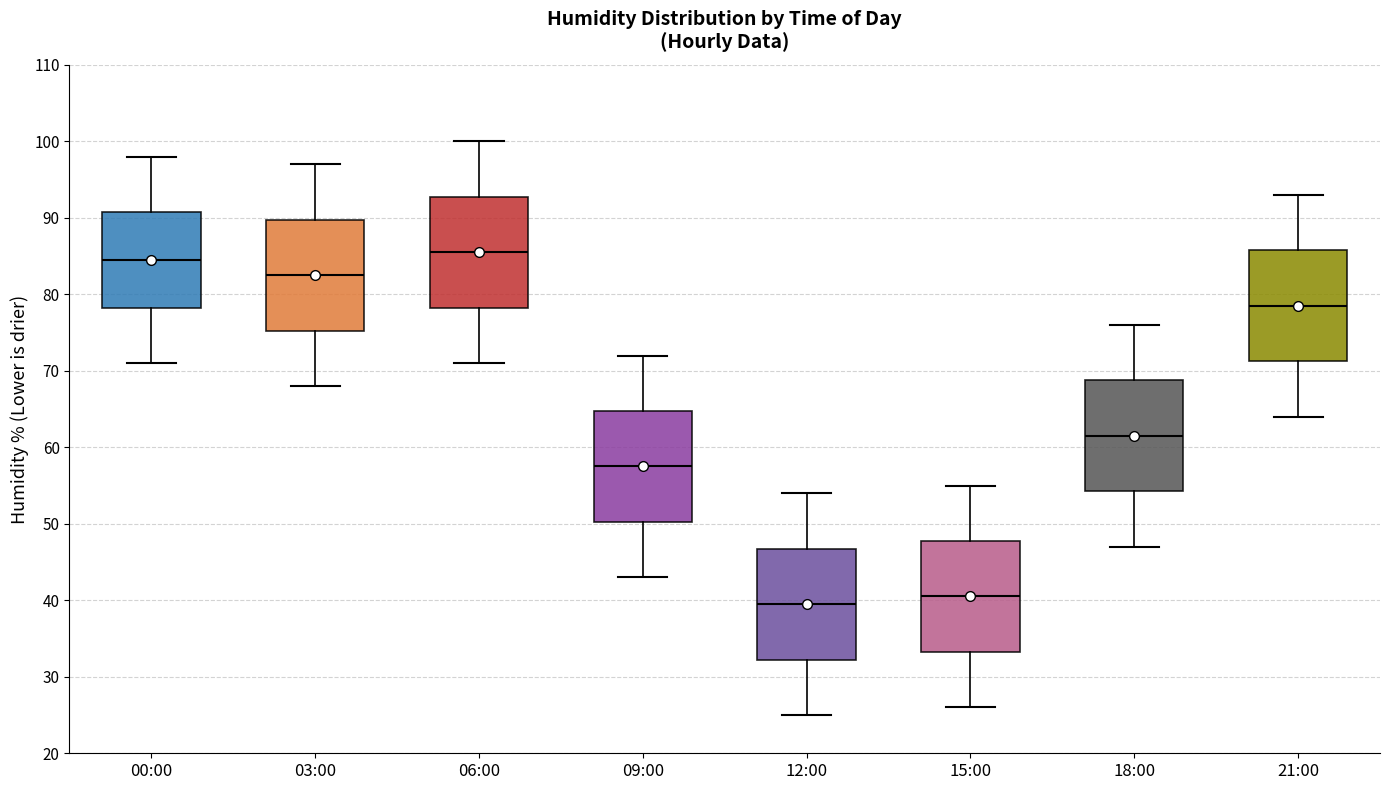

Which box's median line is the lowest?

12:00